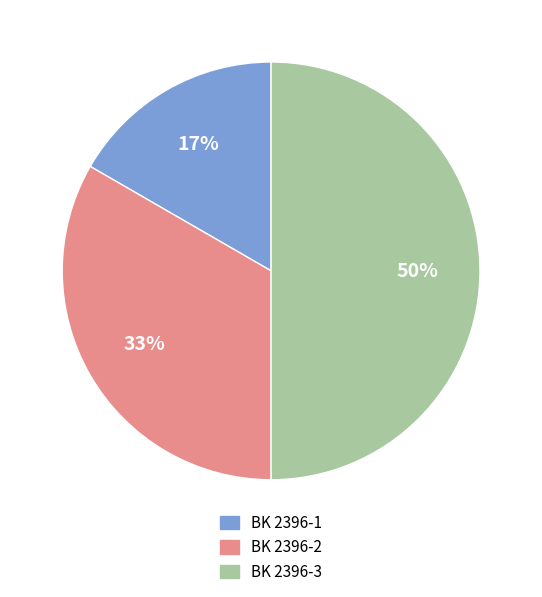

Which has a higher value, BK 2396-3 or BK 2396-1?

BK 2396-3